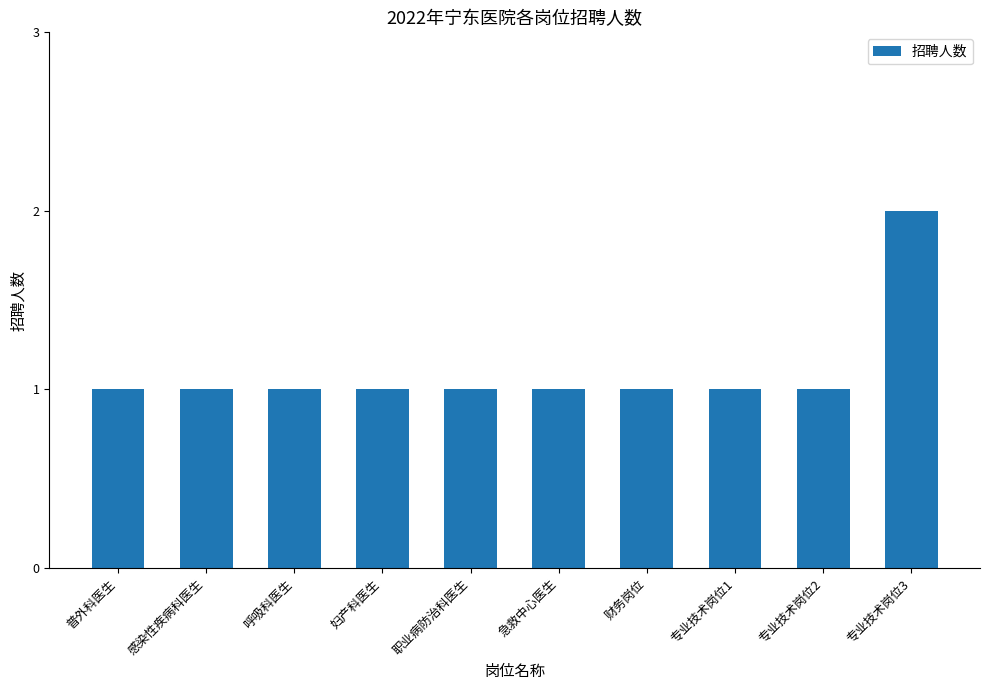

What is the label of the 1st bar from the right?

专业技术岗位3